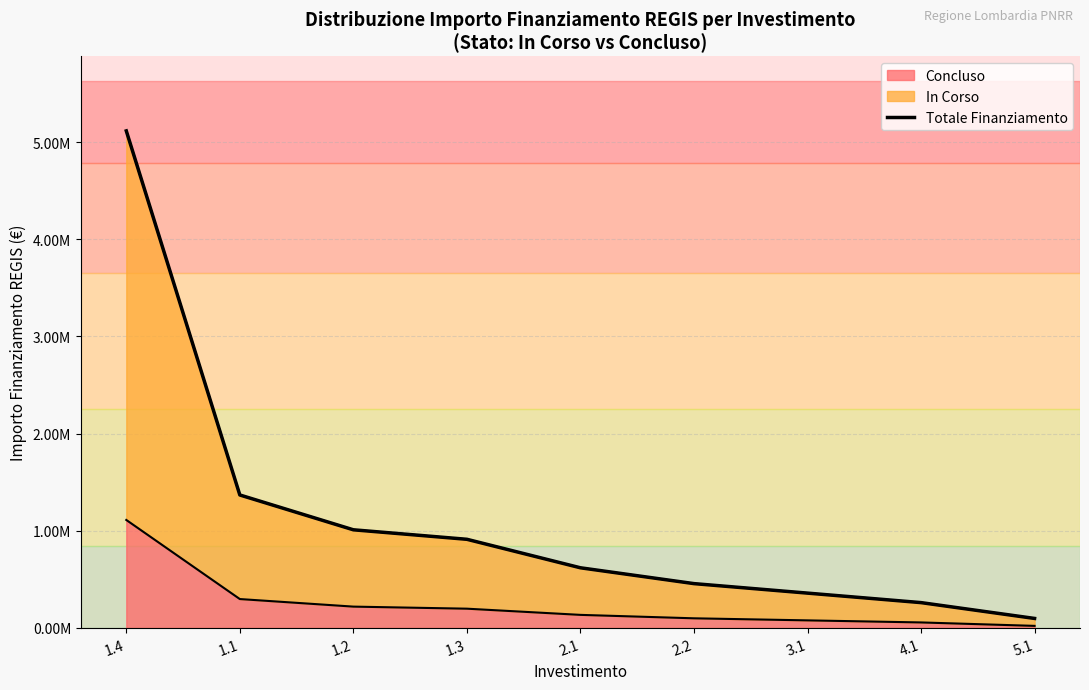

List the labels in order of value, largest first.

1.4, 1.1, 1.2, 1.3, 2.1, 2.2, 3.1, 4.1, 5.1